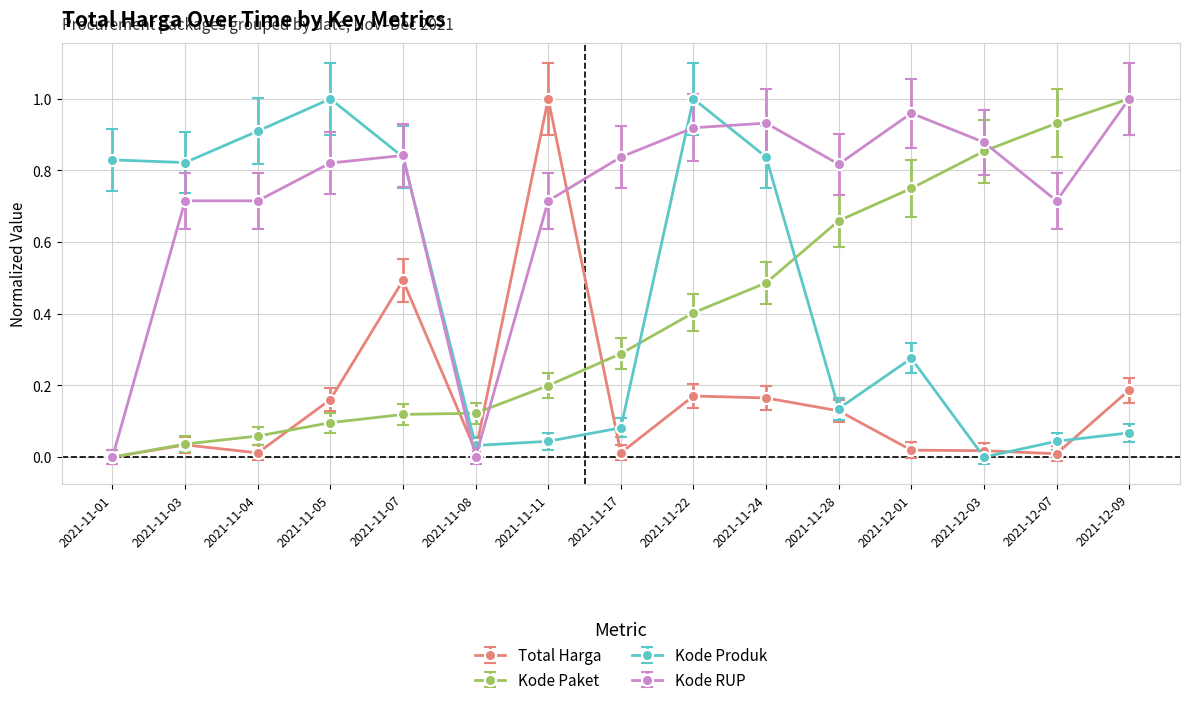

True or false: Kode RUP has more than 0 interior local peaks.

True